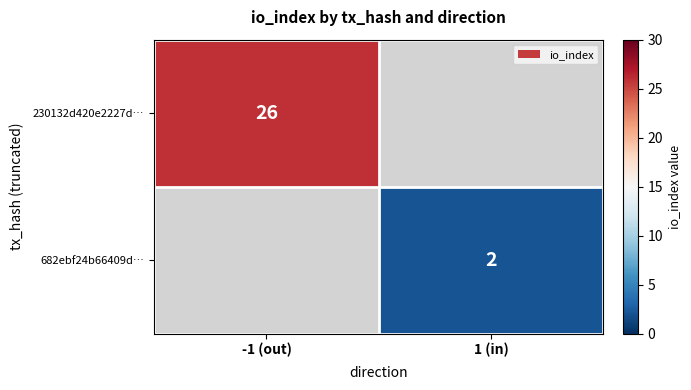

Is it true that 230132d420e2227d… equals 26 at -1 (out)?

True